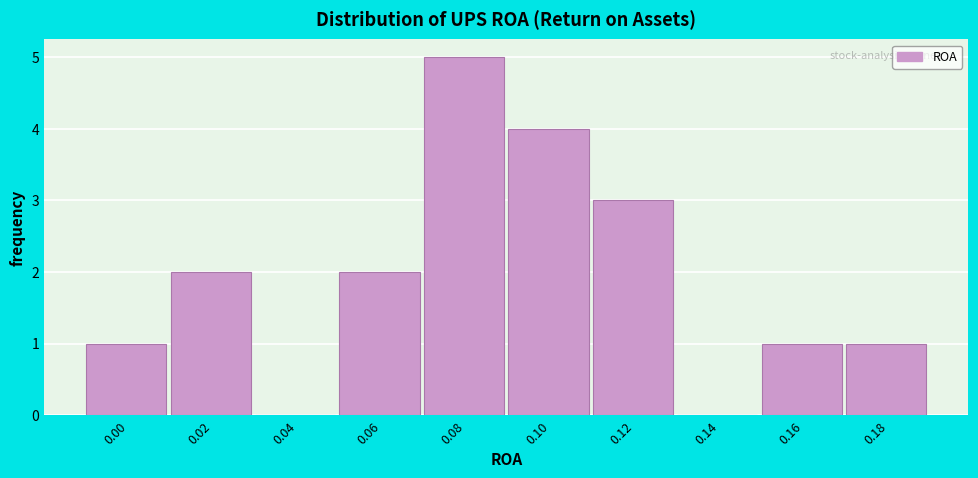

Reading left to right, extract all data points from this chart.

0.00=1	0.02=2	0.04=0	0.06=2	0.08=5	0.10=4	0.12=3	0.14=0	0.16=1	0.18=1